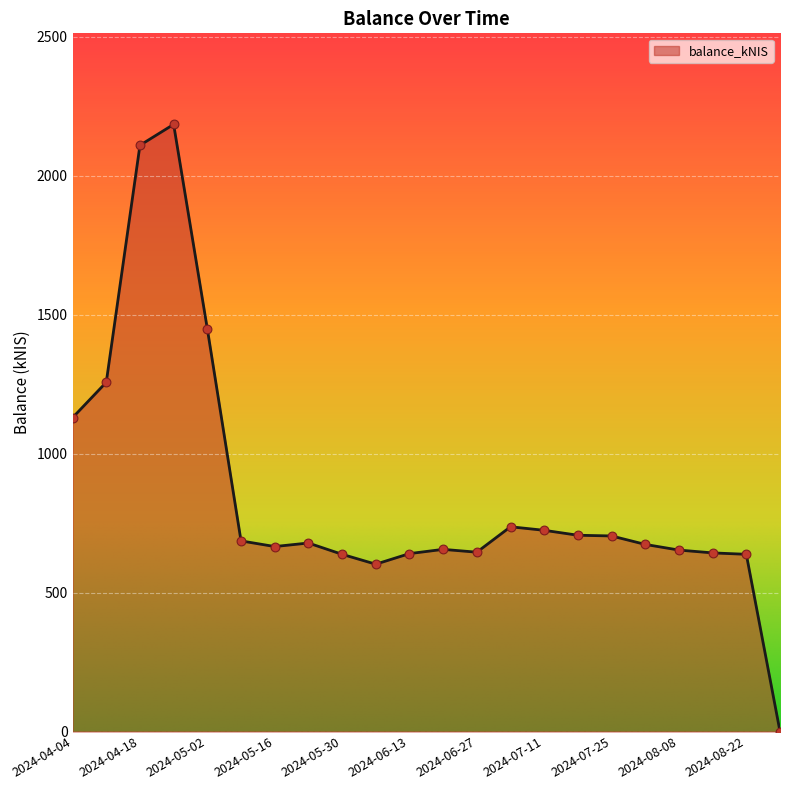

What is the maximum value shown in the chart?

2184.1